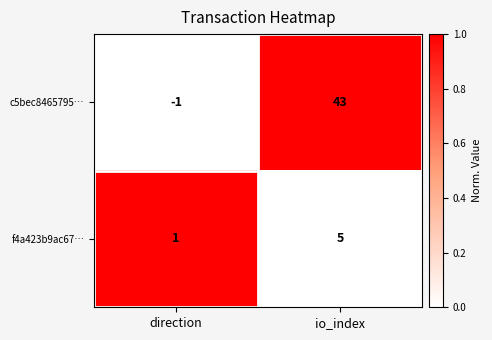

Which label corresponds to the smallest value in the chart?

direction